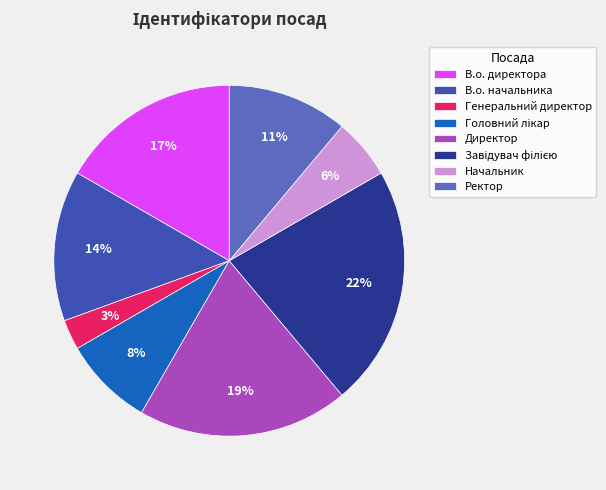

Is it true that Ректор is 11% of the pie?

True